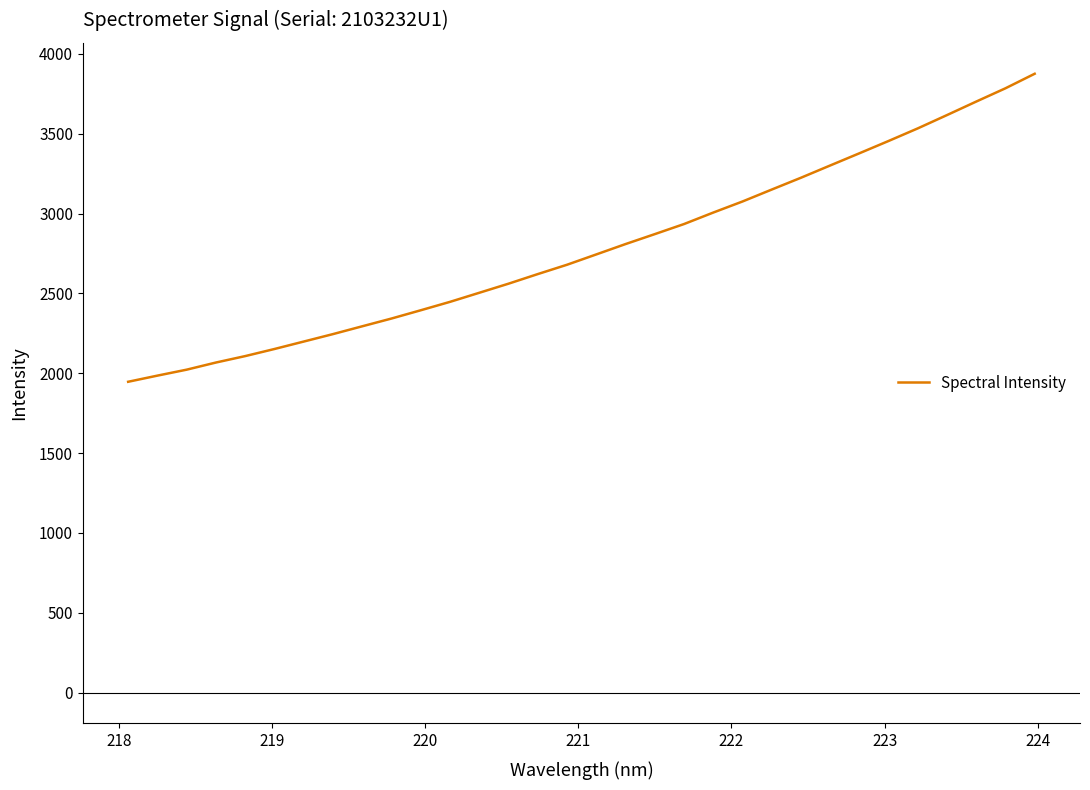

What is the greatest value displayed?

3875.8